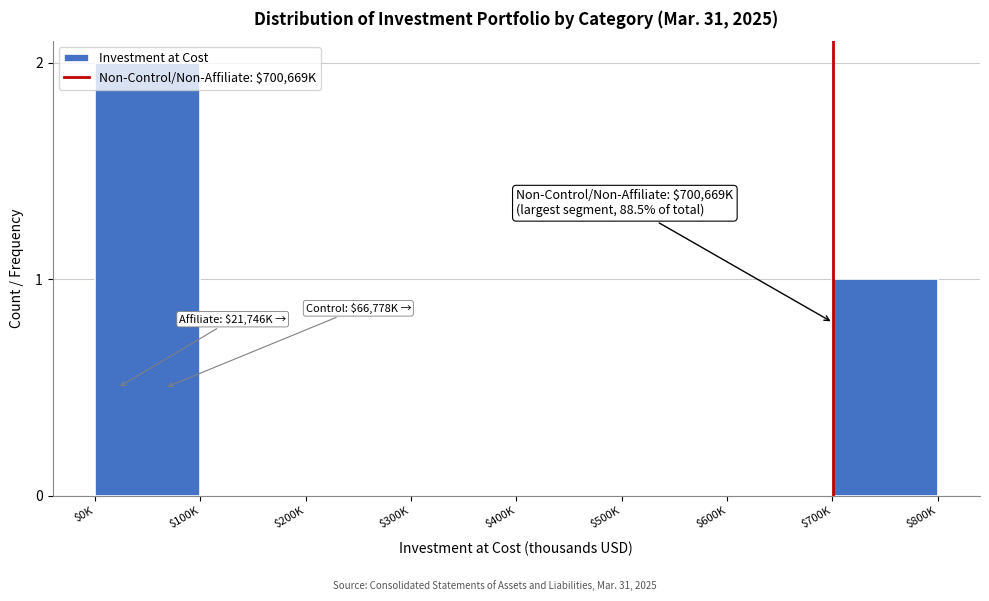

Is it true that the value at $0K is 2?

True